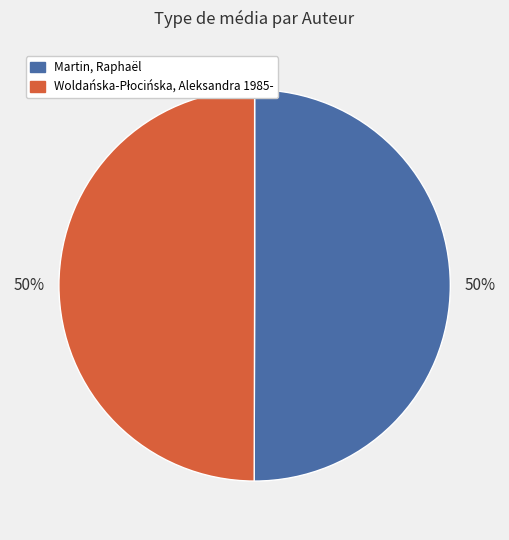

To the nearest percent, what percentage of the pie is Martin, Raphaël?

50%